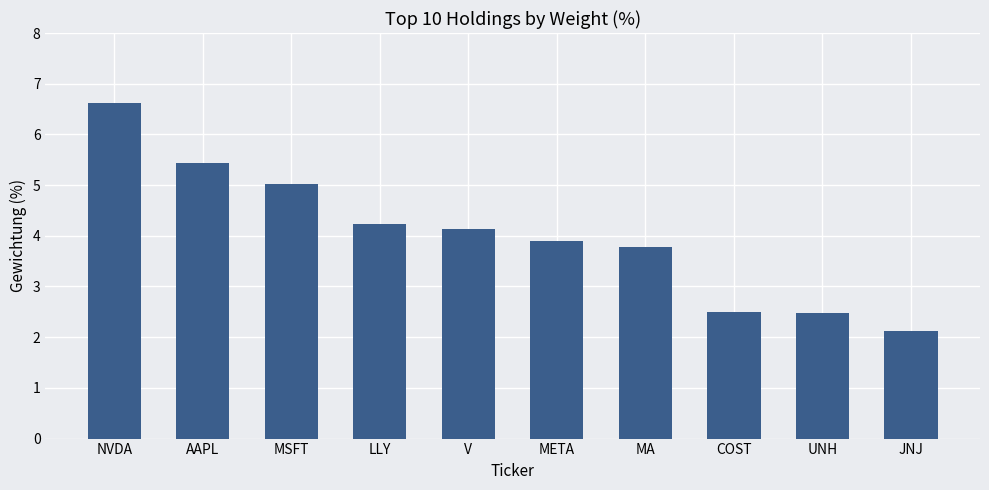

What is the sum of all values?

40.2